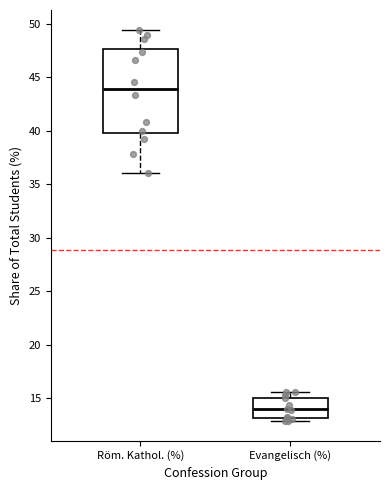

Comparing the boxes themselves (not the whiskers), which one is the tallest?

Röm. Kathol. (%)